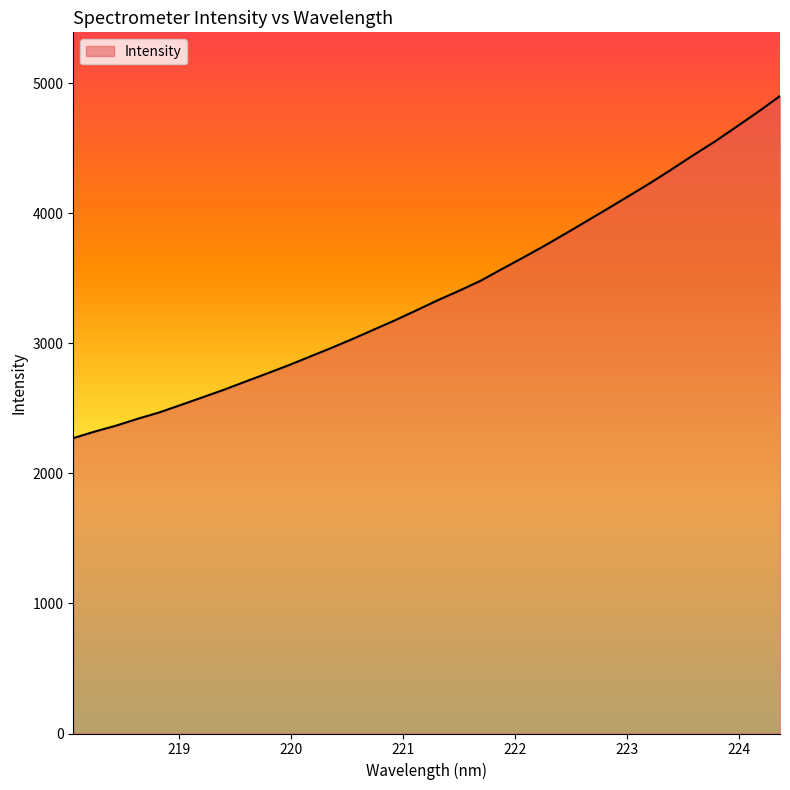

What is the difference between the maximum and minimum values?

2629.3